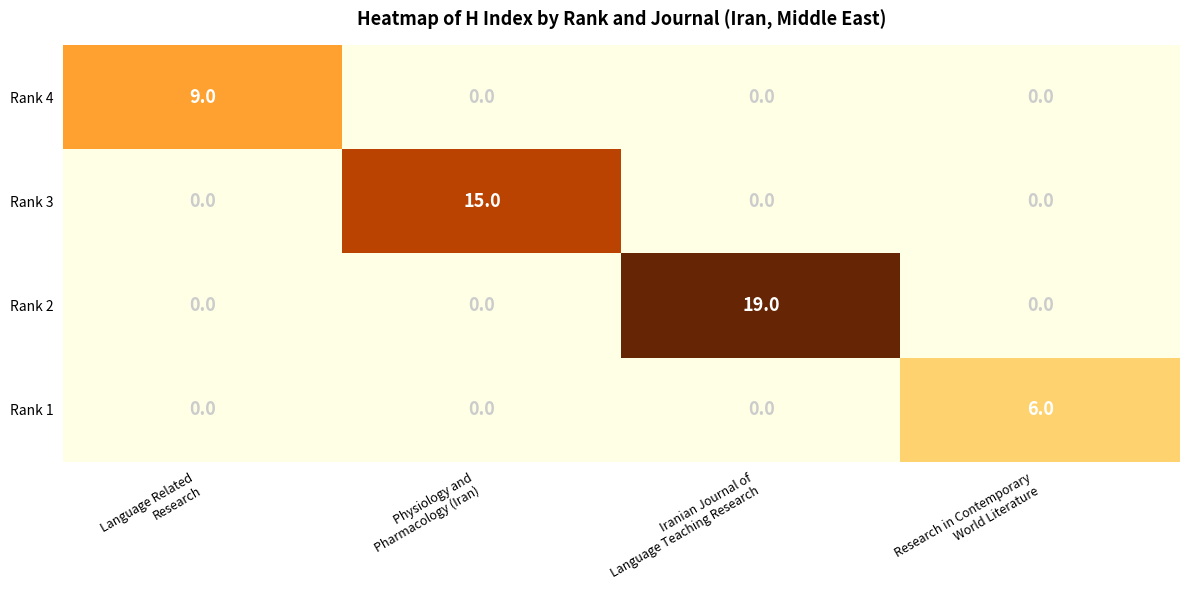

Which series changed the most between Language Related
Research and Iranian Journal of
Language Teaching Research?

Rank 2